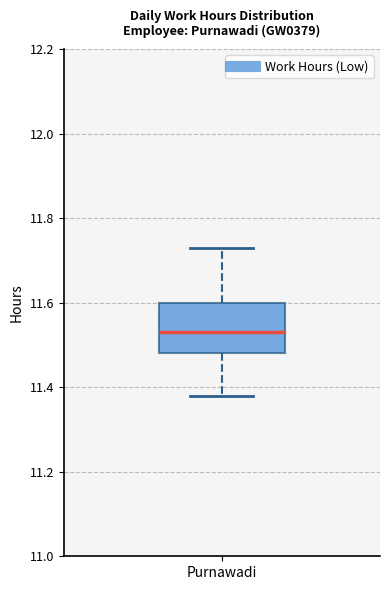

Transcribe this box plot: give where the median line is, the range the box spans, and where the two whiskers end, as read against the y-axis. The values are not printed on the chart, so give them approximately, as read against the axis.

median 11.54, box 11.48 to 11.60, whiskers 11.38 to 11.74